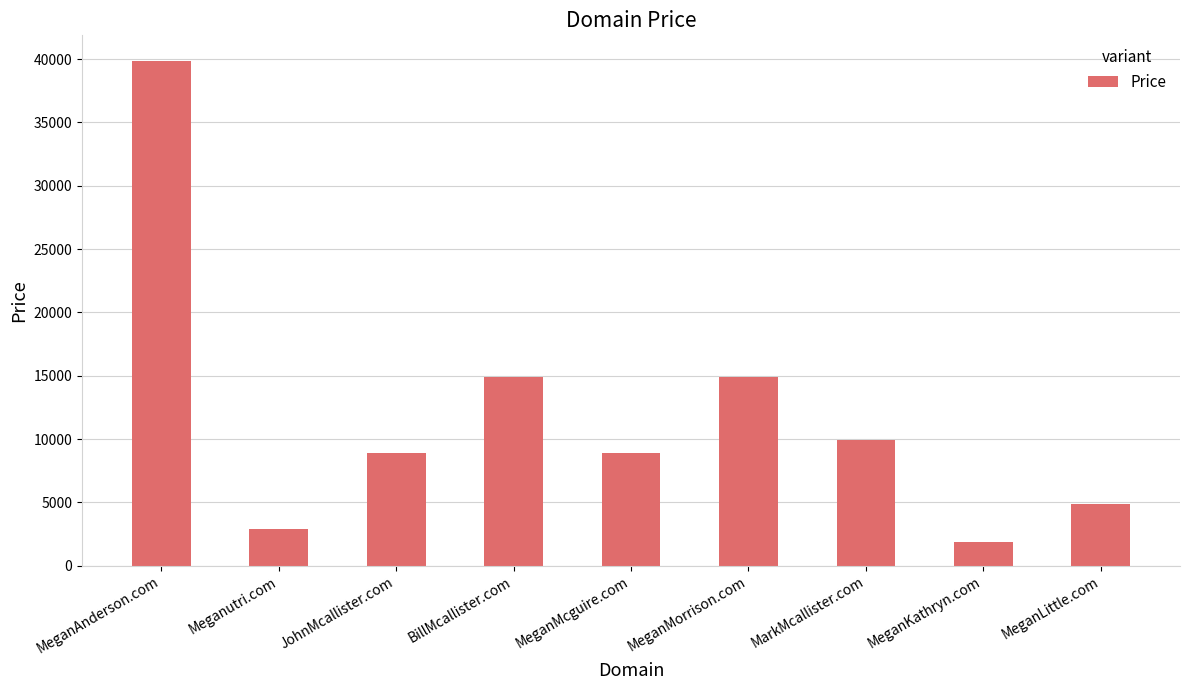

The chart shows a value of 1888 at MeganKathryn.com. True or false?

True